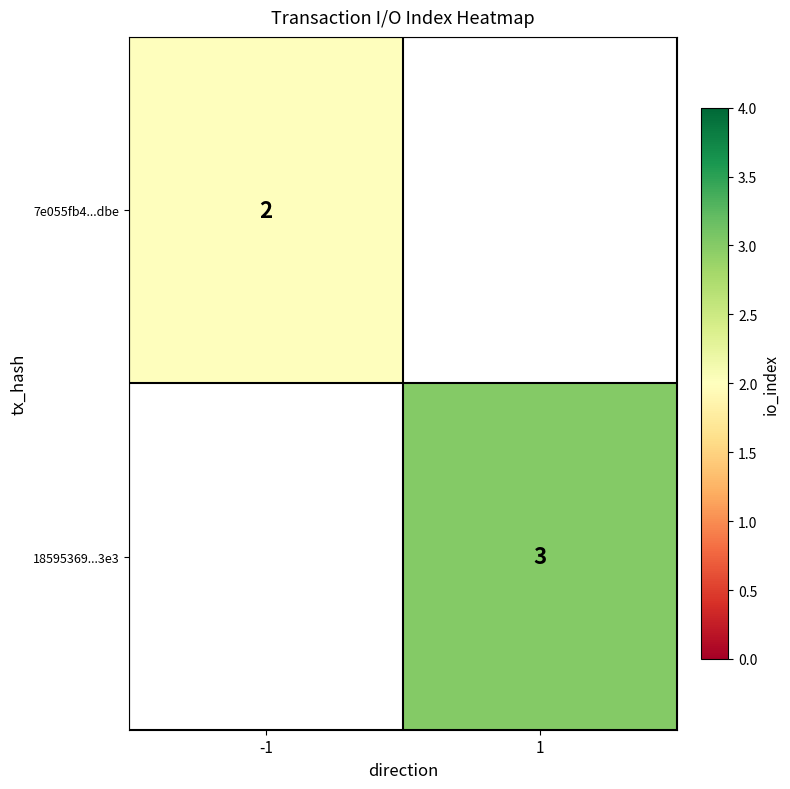

The 7e055fb4...dbe series shows 2 at -1. True or false?

True